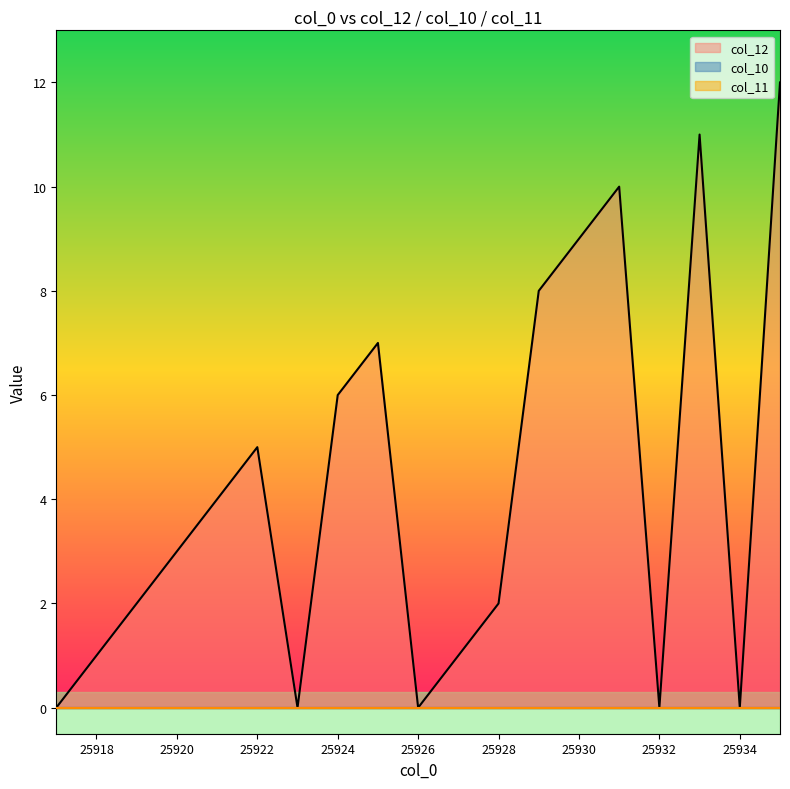

What is the spread (max minus min) of values at 25928?

2